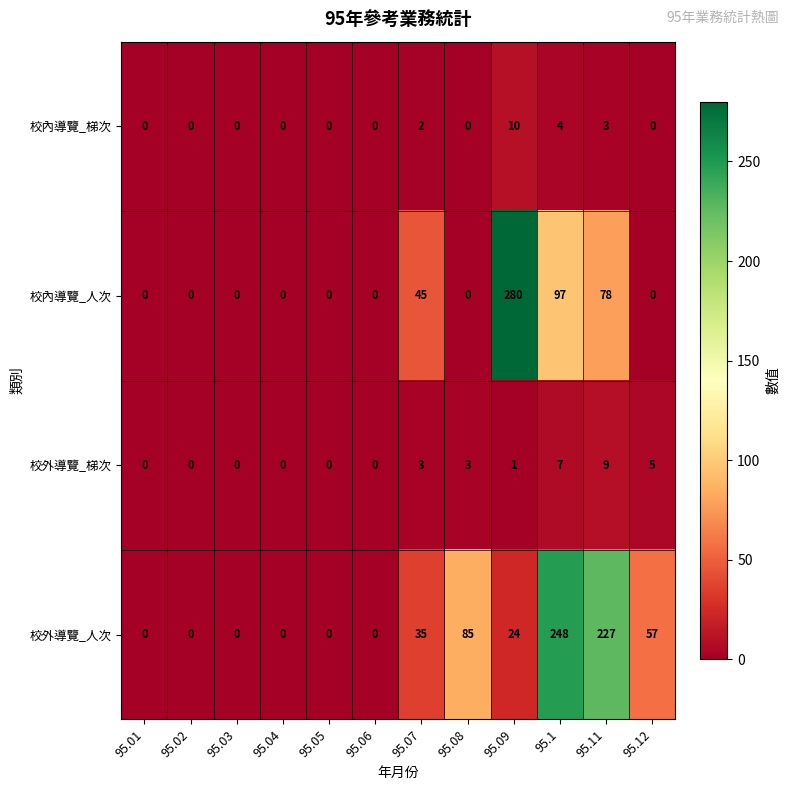

The value of 校內導覽_人次 at 95.01 is 123. True or false?

False